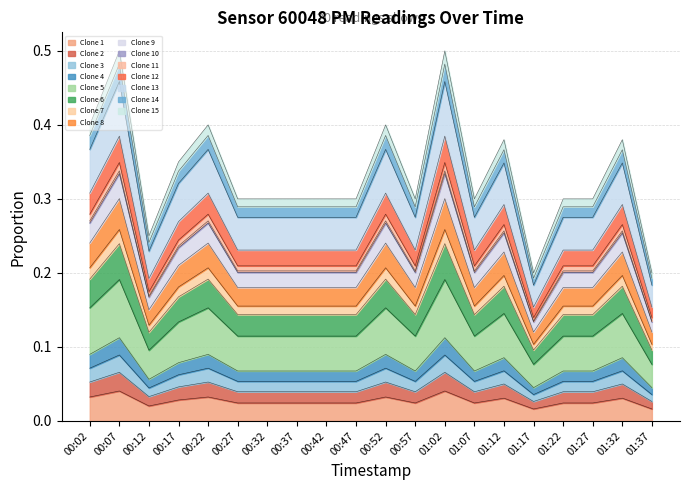

Which label corresponds to the largest value in the chart?

00:07